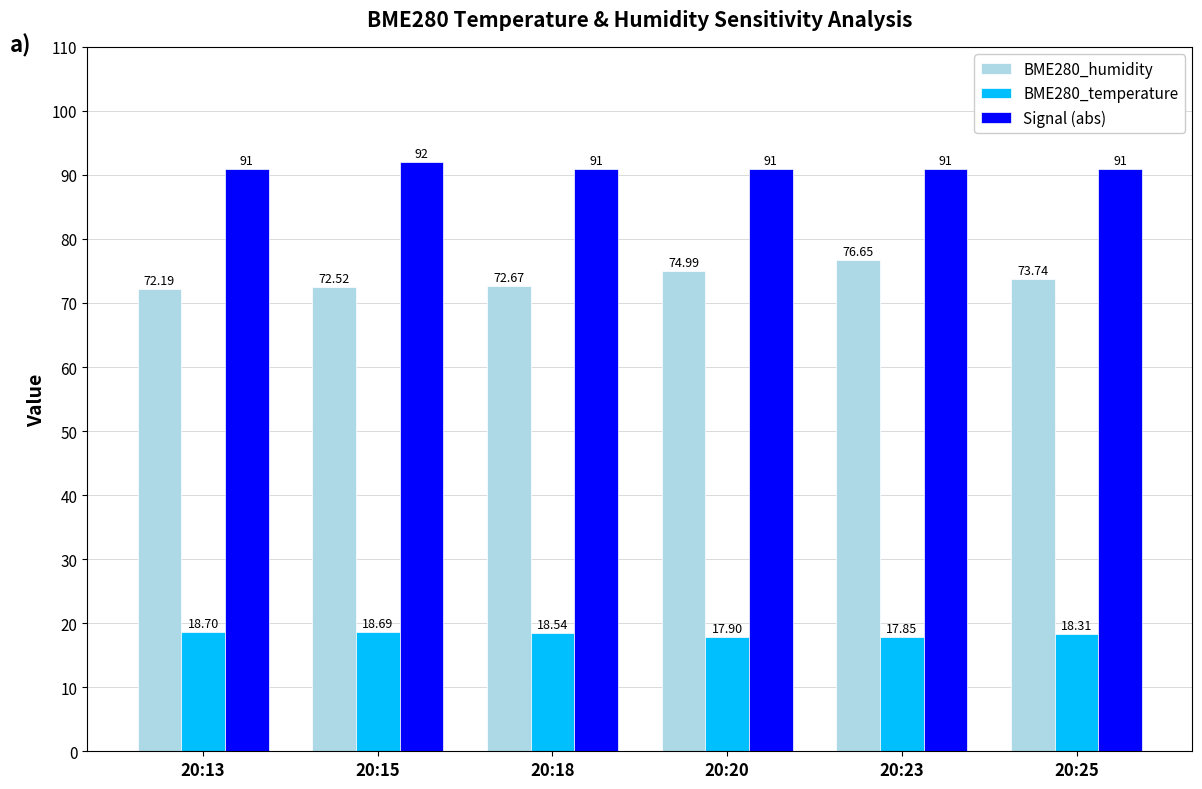

What is the sum of all BME280_temperature values?

110.0